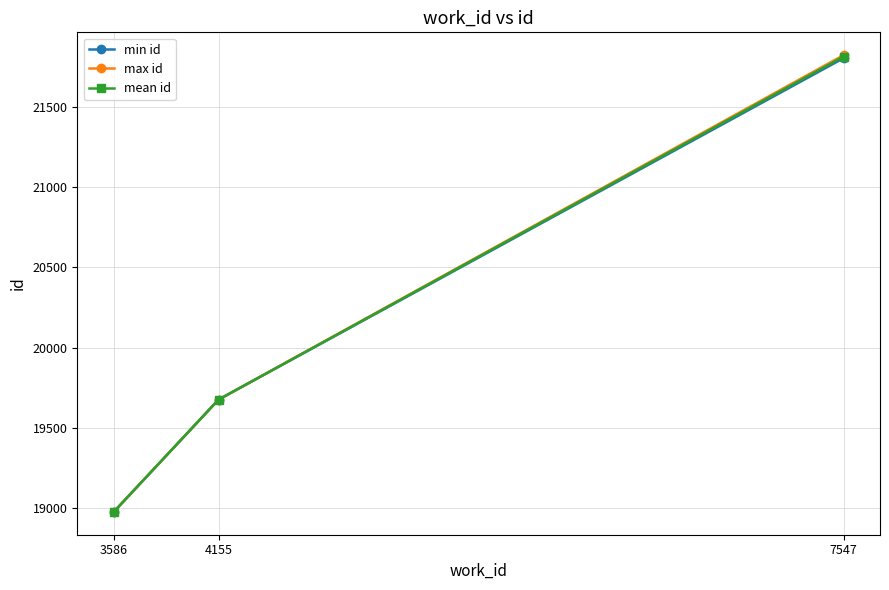

Is the value of min id at 7547 greater than the value of mean id at 3586?

Yes